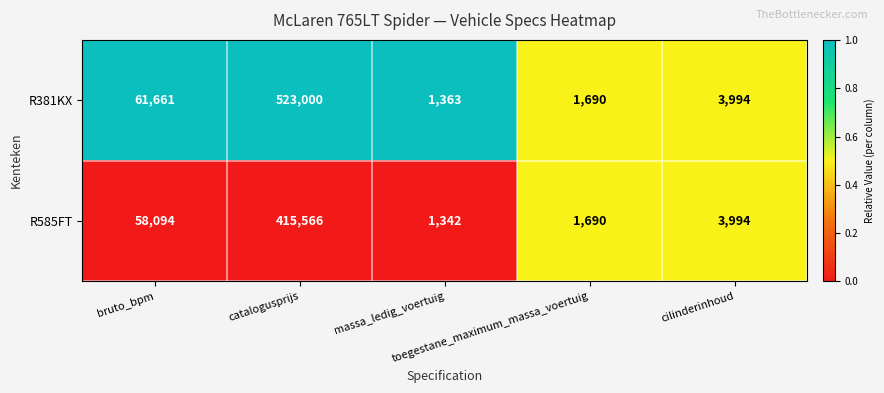

What is the sum of all R381KX values?

591708